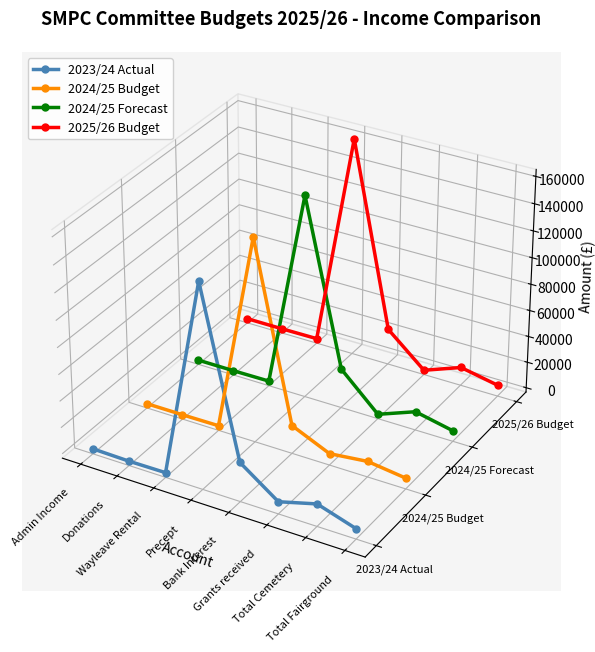

Rank the series by their maximum value, from highest to lowest.

2025/26 Budget, 2024/25 Forecast, 2024/25 Budget, 2023/24 Actual